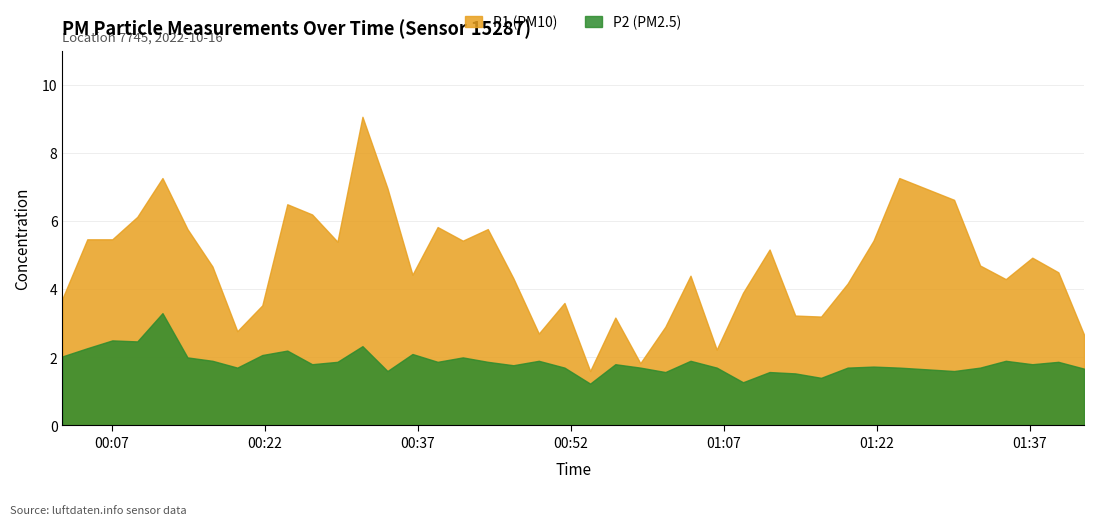

What is the sum of all P2 values?

74.6